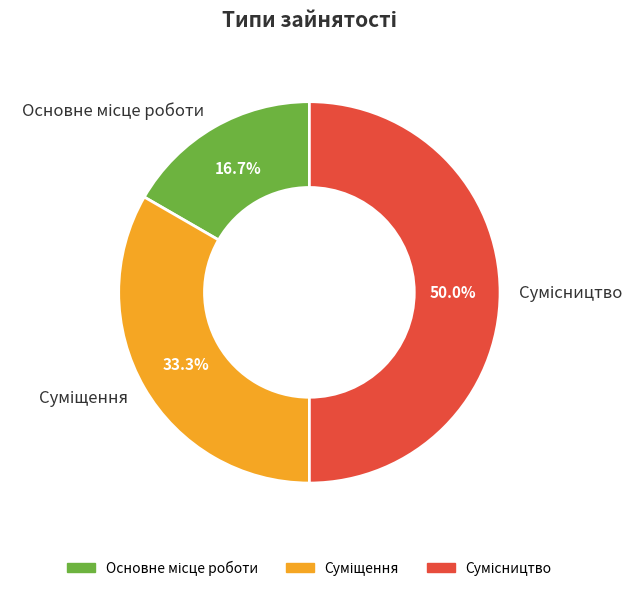

Is it true that Суміщення is 44% of the pie?

False